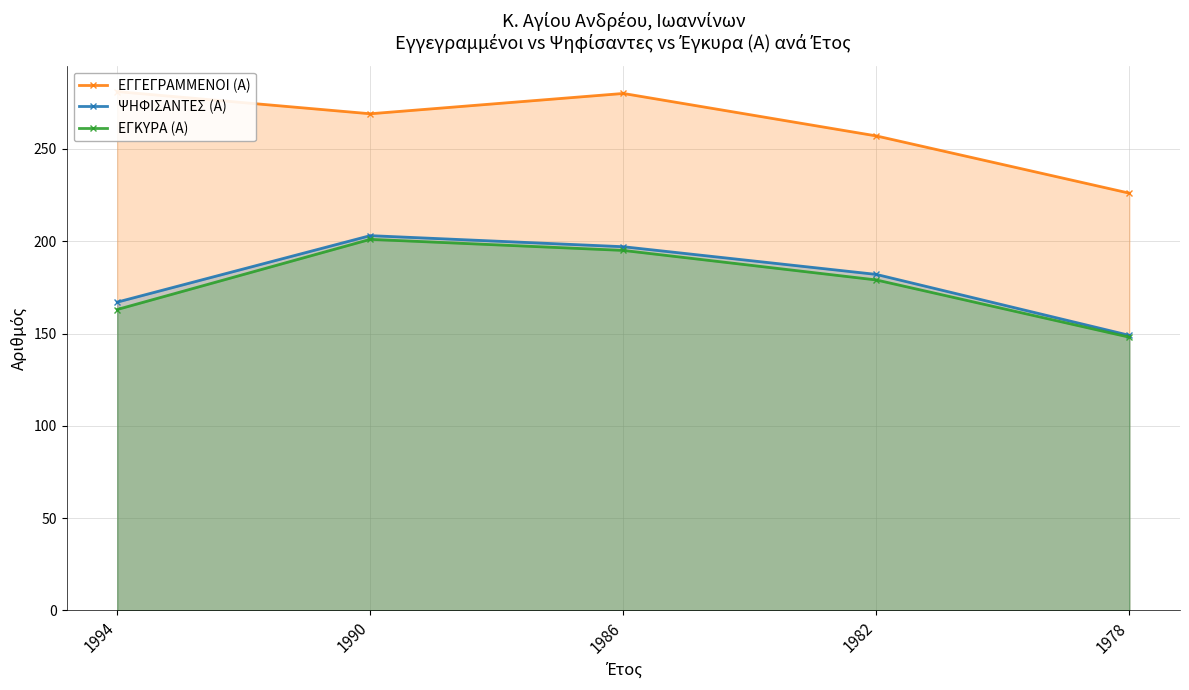

At which label does ΕΓΓΕΓΡΑΜΜΕΝΟΙ (Α) first exceed 269?

1994